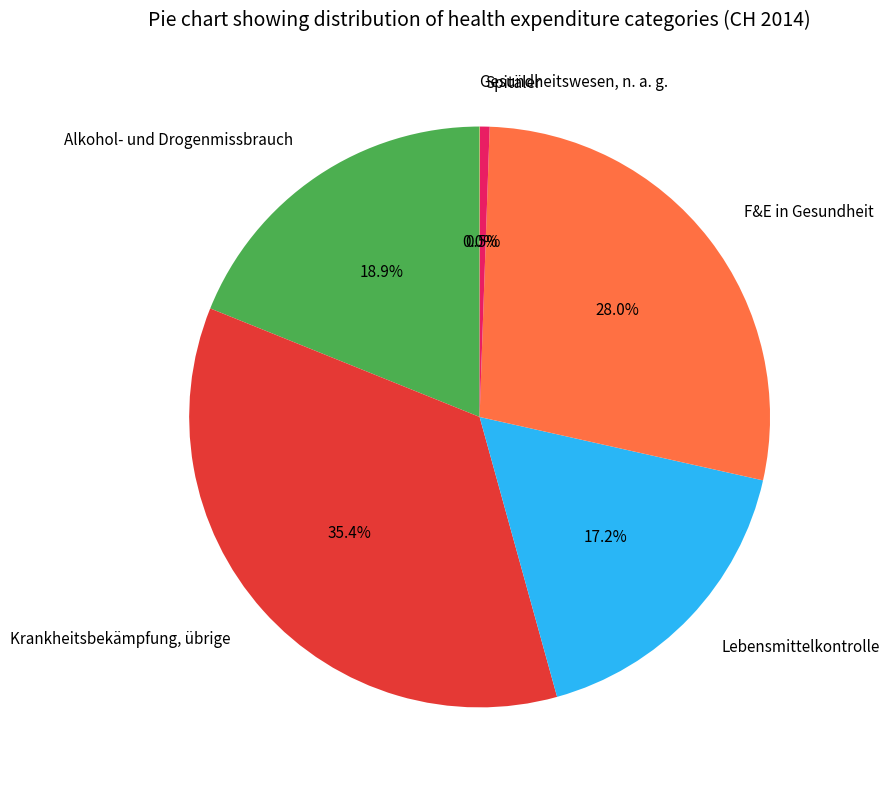

To the nearest percent, what percentage of the pie is Lebensmittelkontrolle?

17%